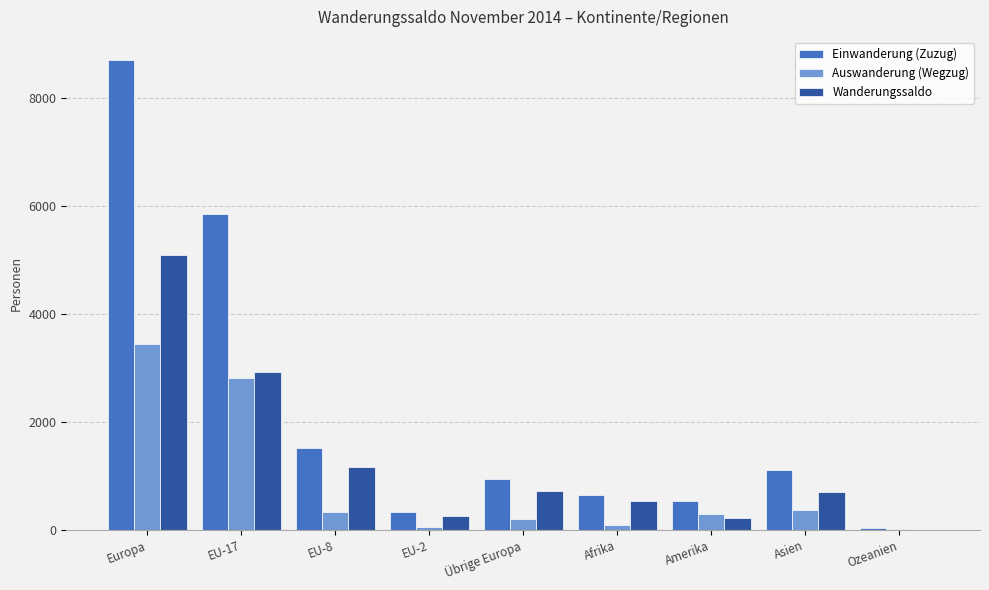

The value of Wanderungssaldo at EU-2 is 252. True or false?

True